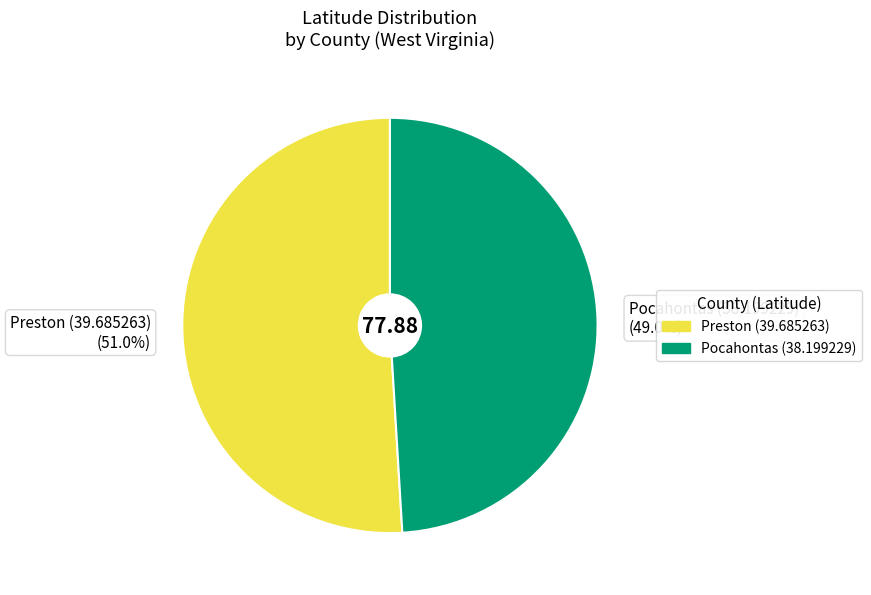

Which has a higher value, Preston (39.685263) (51.0%) or Pocahontas (38.199229) (49.0%)?

Preston (39.685263) (51.0%)